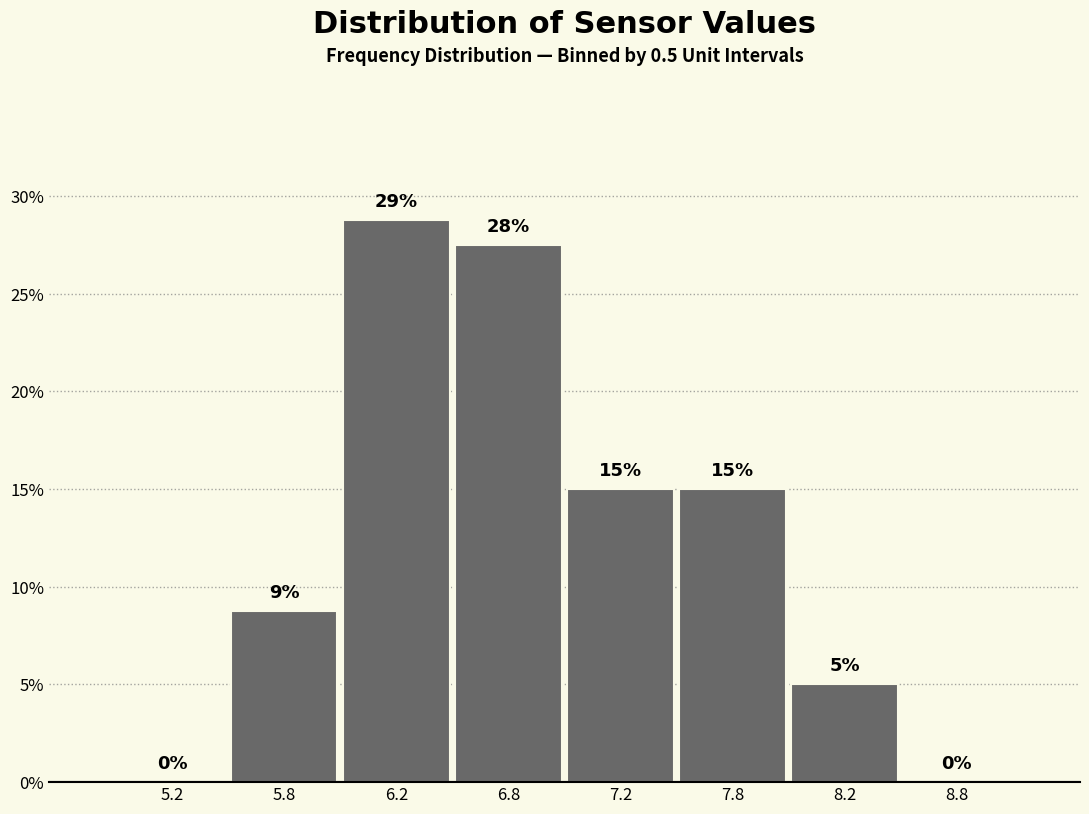

Which has a higher value, 6.8 or 8.8?

6.8